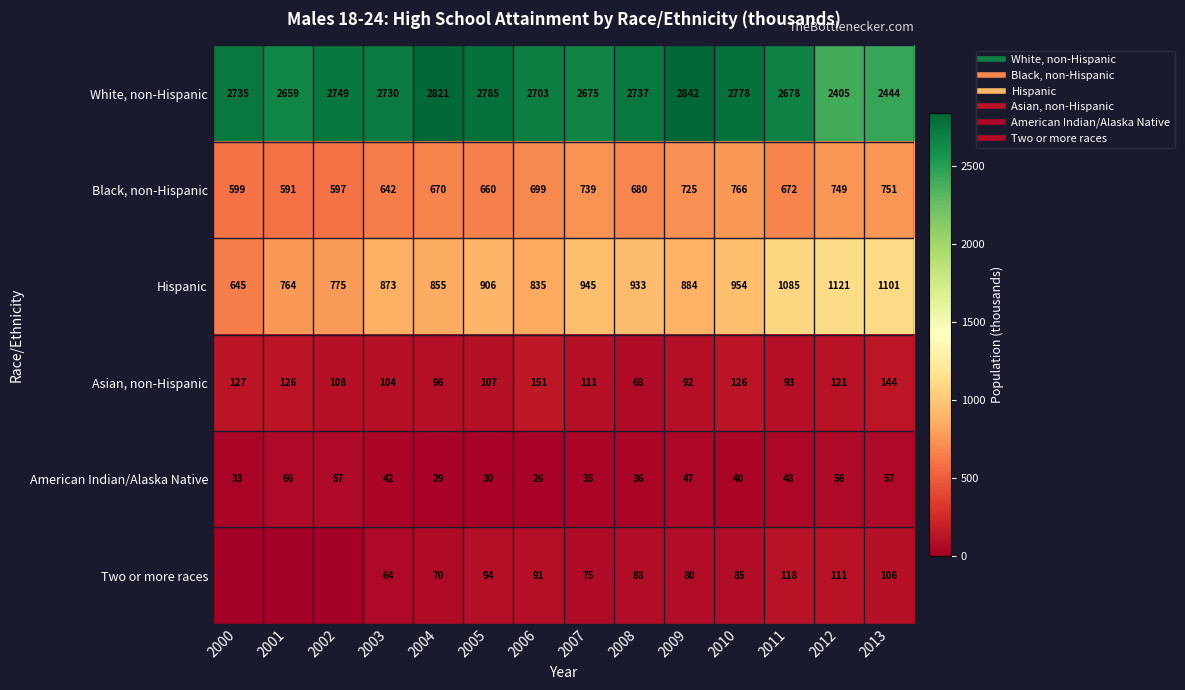

What is the difference between the maximum and minimum values in the Two or more races series?

117.6